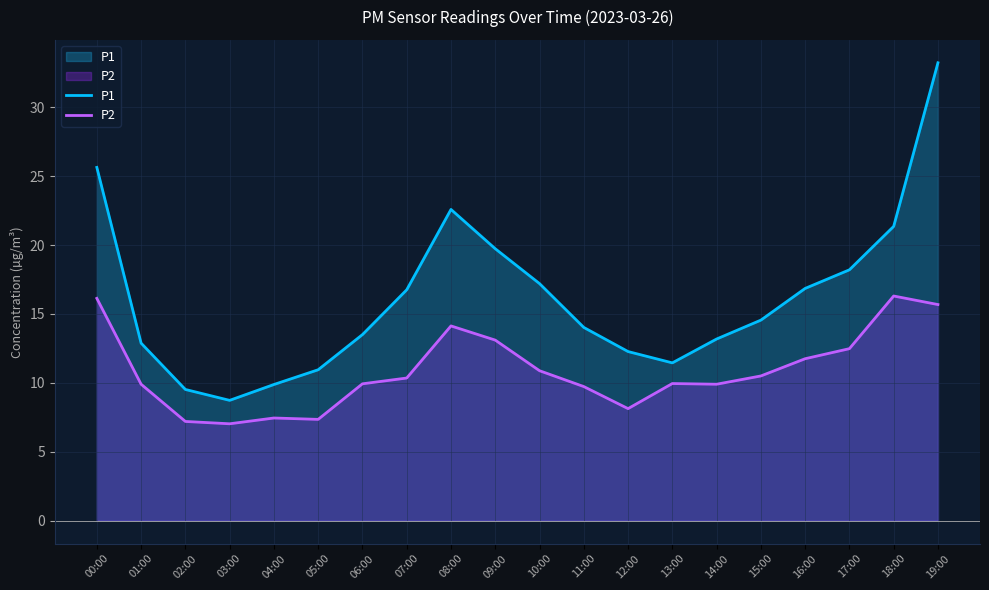

How many values in the P2 series are below 10?

10